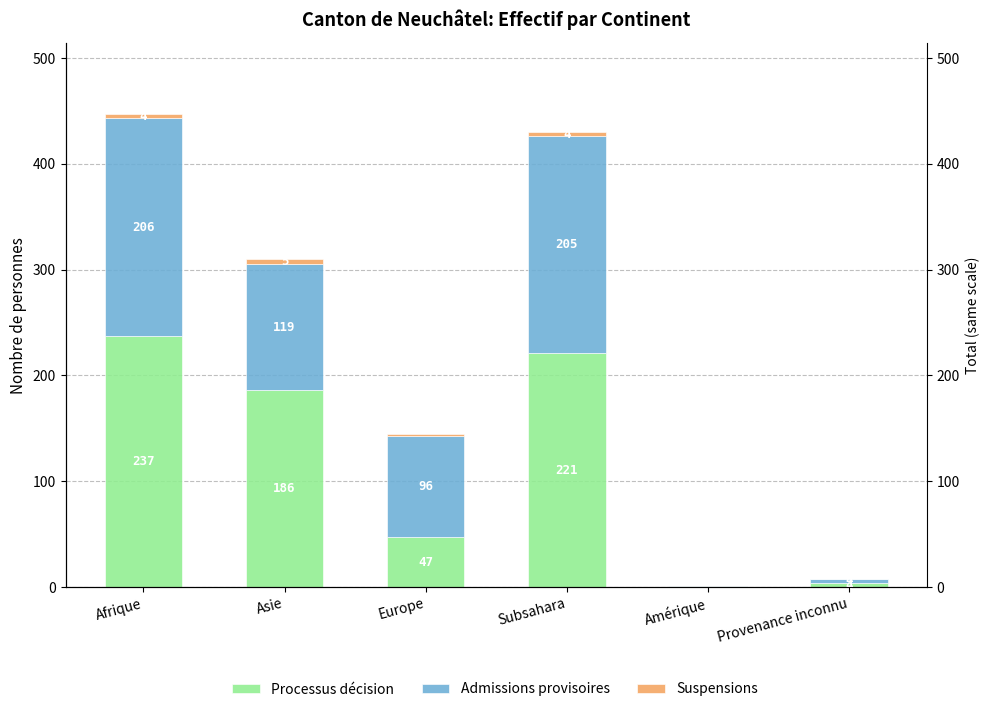

Is the value of Processus décision at Subsahara greater than the value of Admissions provisoires at Afrique?

Yes